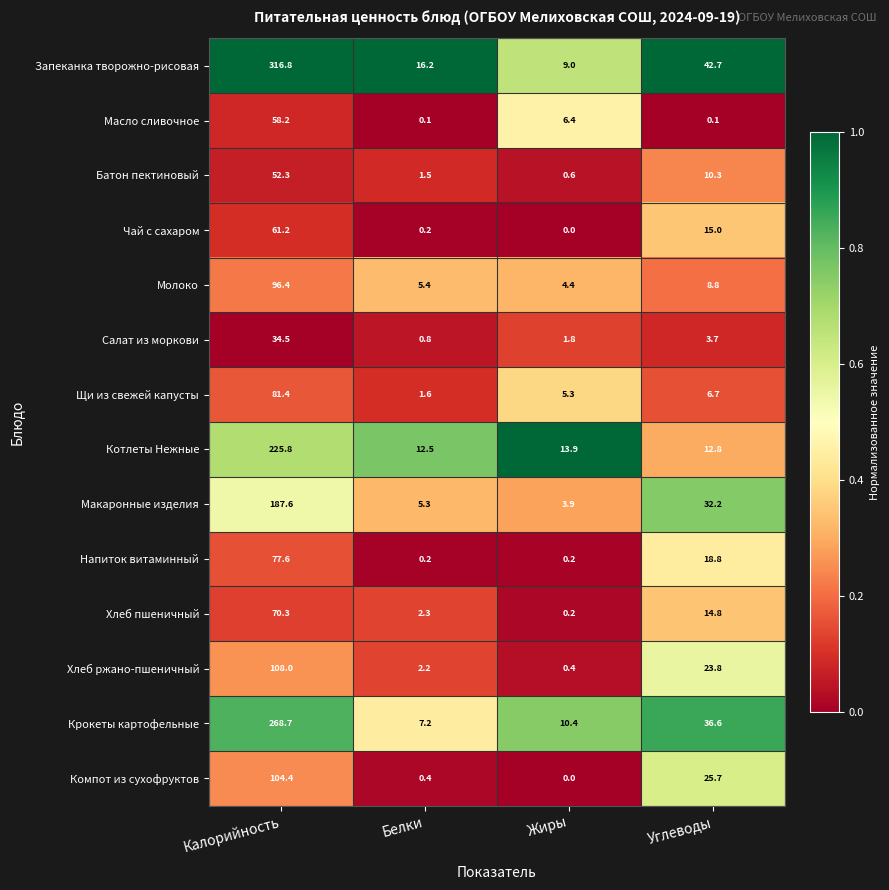

True or false: Крокеты картофельные has a value of 36.6 at Углеводы.

True